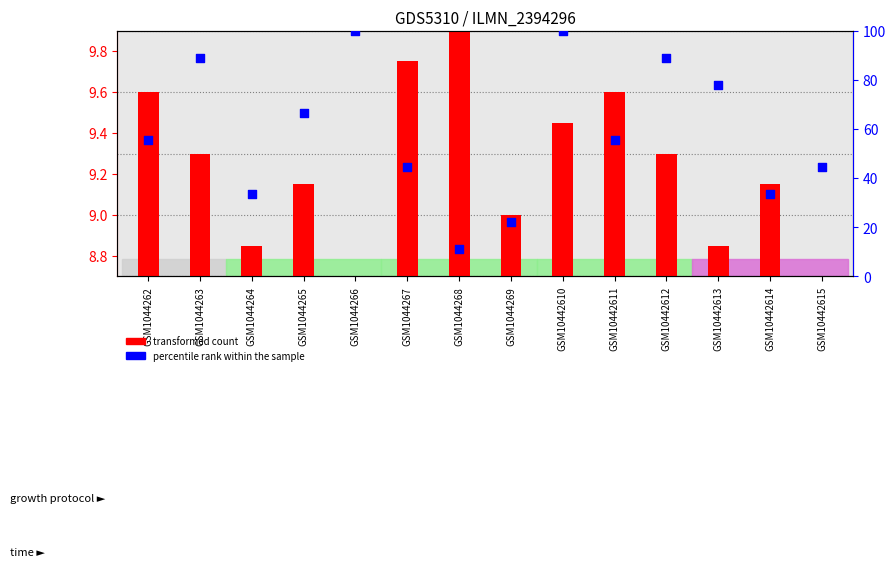

Which series contains the highest Y value?

percentile rank within the sample